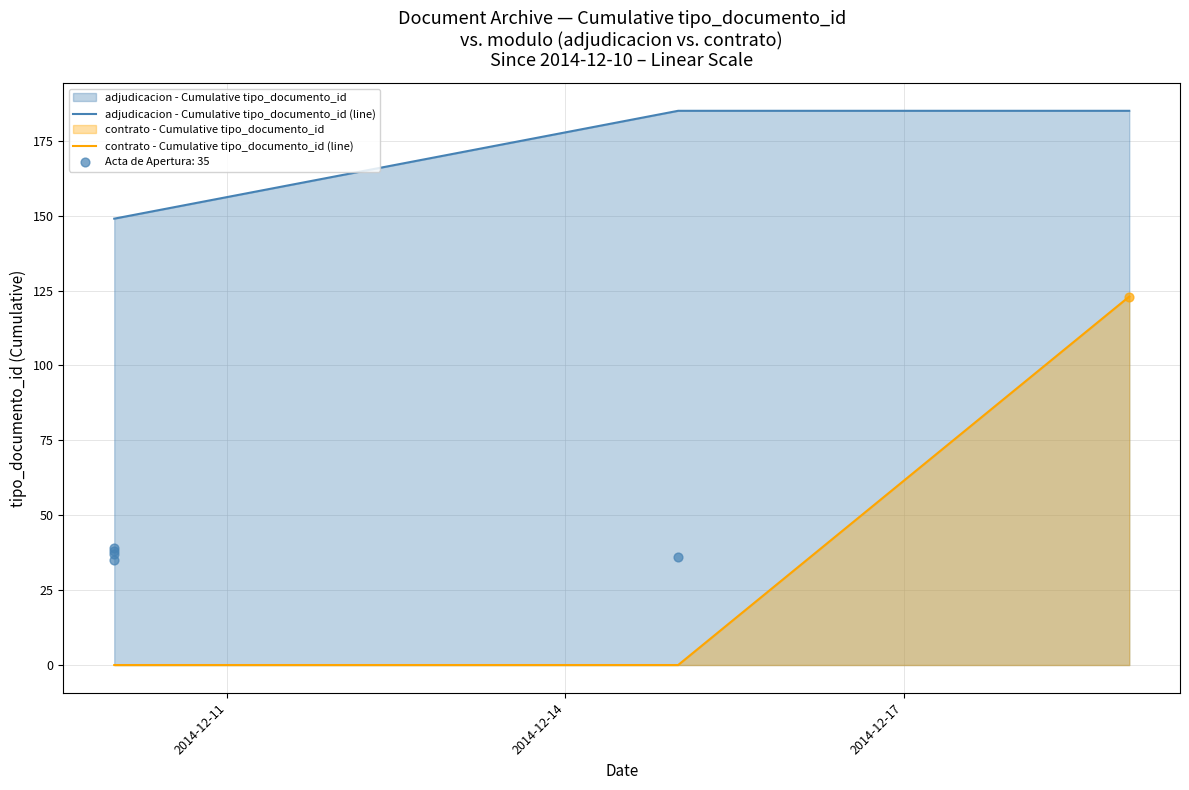

At how many categories does at least one series exceed 78?

3